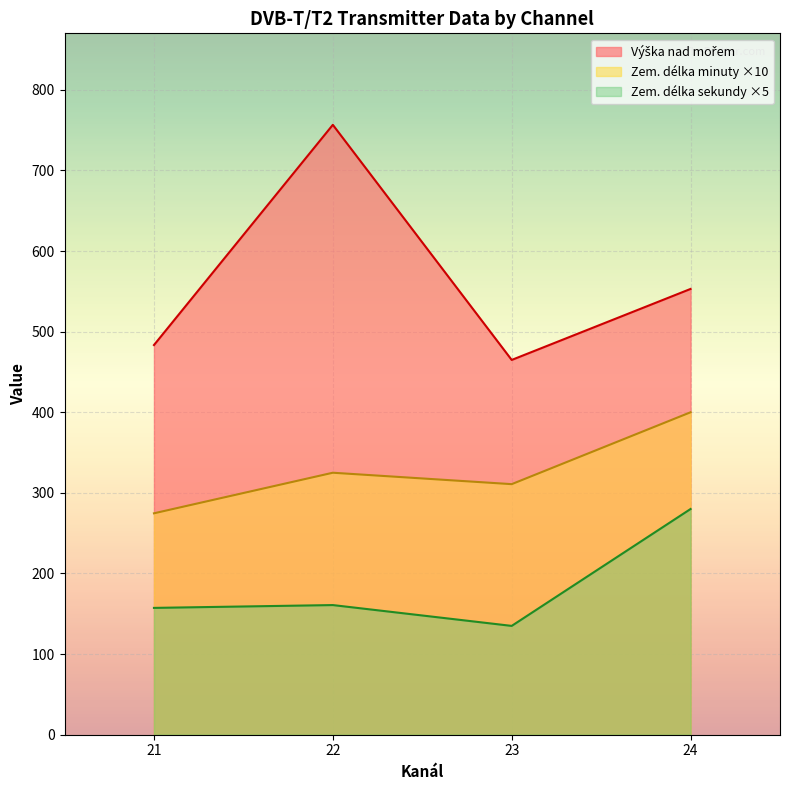

What is the total value across all series at 22?

1242.4